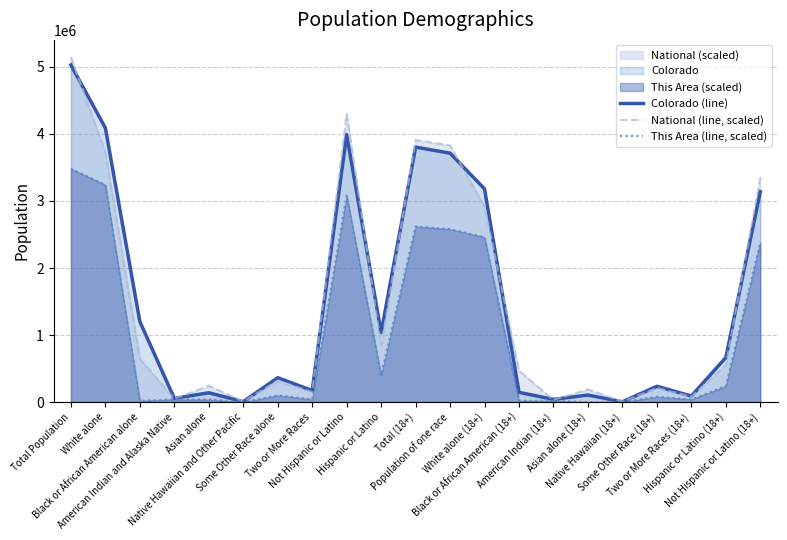

What is the sum of all National (line, scaled) values?

30994203.7